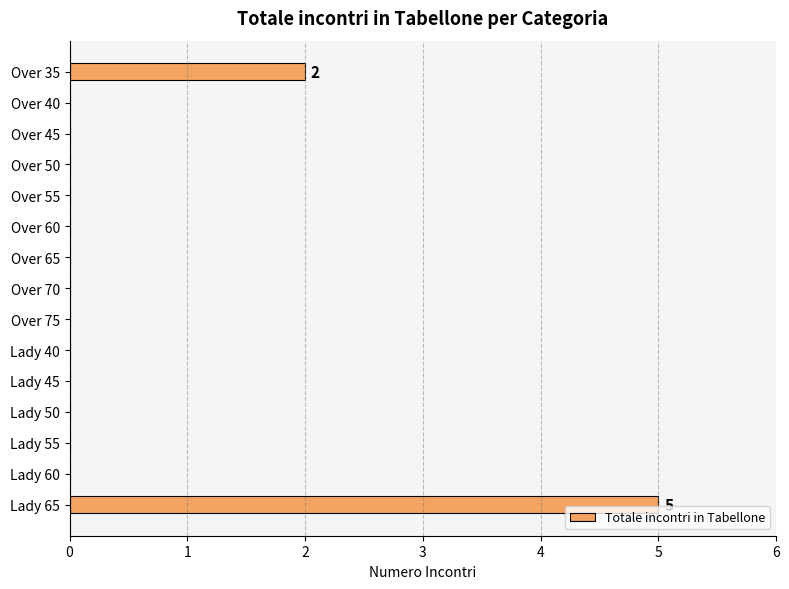

What is the sum of the values at Lady 50 and Lady 65?

5